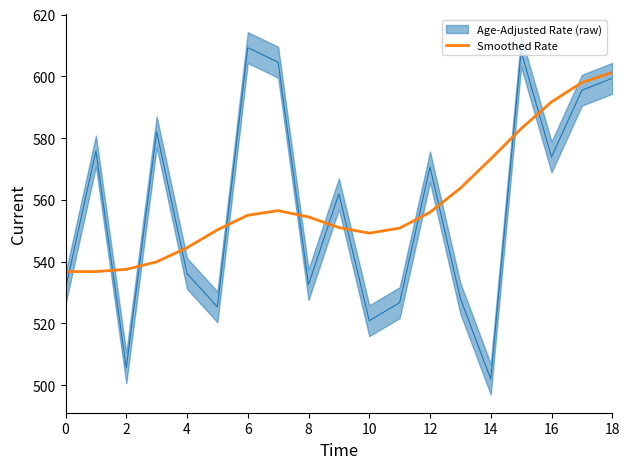

The Smoothed Rate series shows 556.0 at 12. True or false?

True